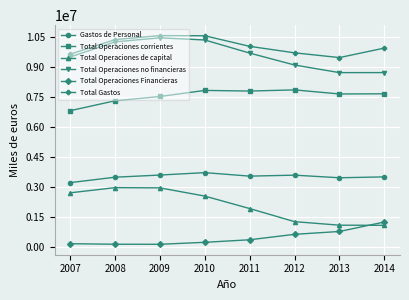

Where does the Gastos de Personal series first go above 3532260?

2009